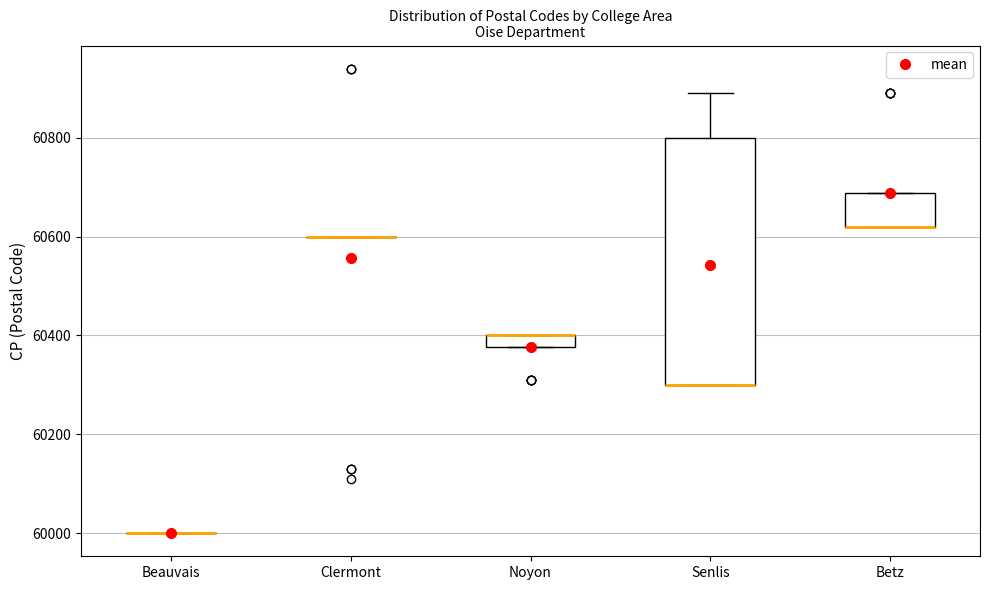

Which box is the tallest, from its lower edge to its upper edge?

Senlis